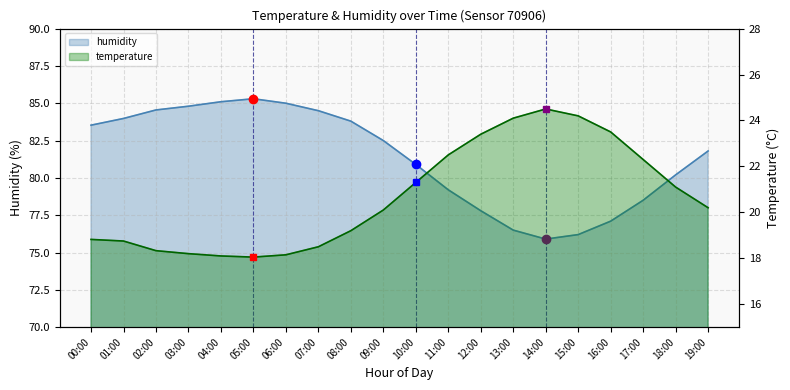

Is it true that humidity equals 83.5 at 00:00?

True